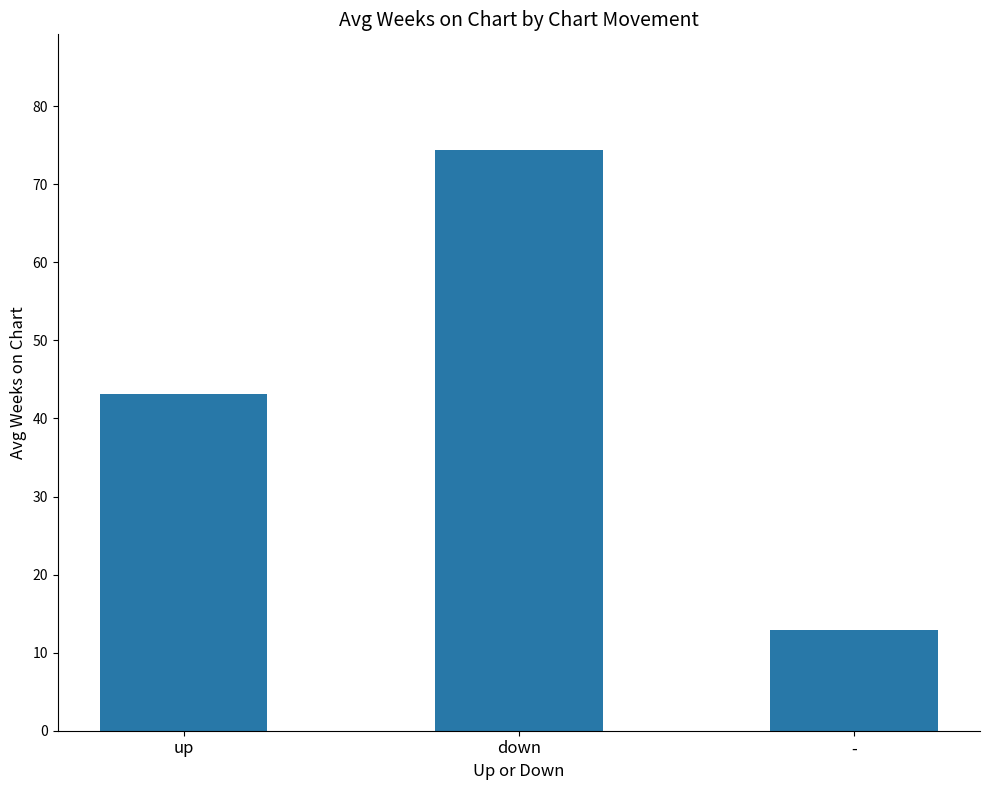

Approximately how many times larger is the value at up compared to -?

3.3